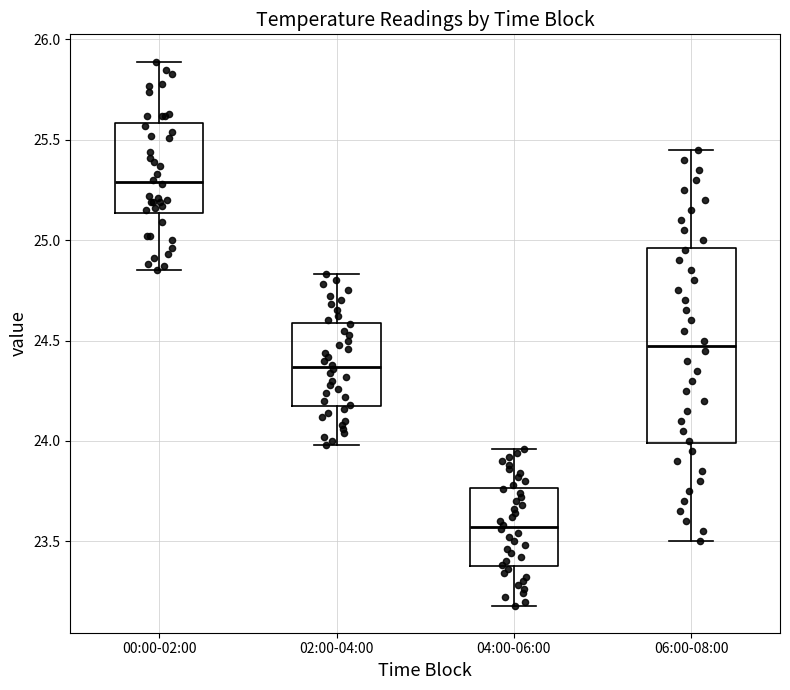

Reading left to right, read every box against the y-axis: the position of its median line, the range the box covers, and the ends of its whiskers. The values are not printed on the chart, so give them approximately, as read against the axis.

00:00-02:00: median 25.30, box 25.15 to 25.60, whiskers 24.85 to 25.90
02:00-04:00: median 24.35, box 24.20 to 24.60, whiskers 24.00 to 24.85
04:00-06:00: median 23.55, box 23.40 to 23.75, whiskers 23.20 to 23.95
06:00-08:00: median 24.50, box 24.00 to 24.95, whiskers 23.50 to 25.45